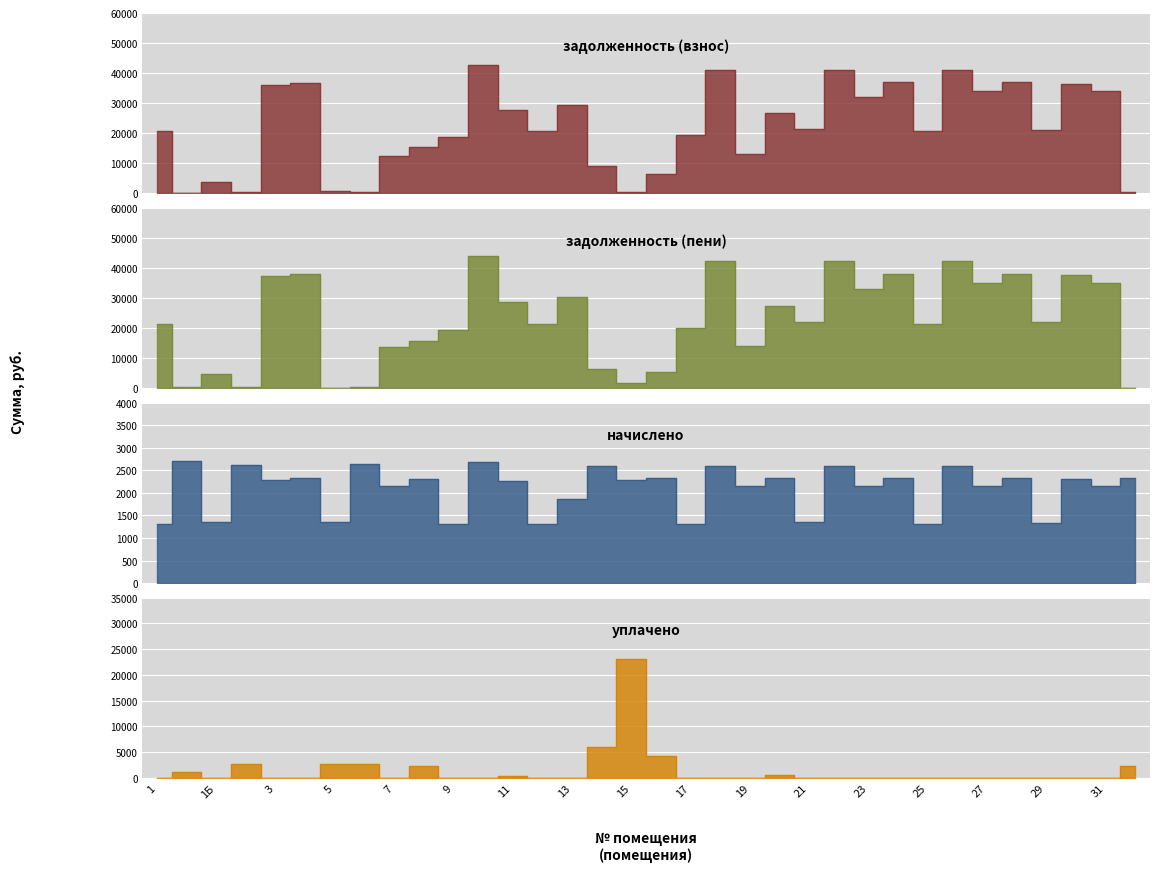

List the series in order of their peak value, lowest first.

начислено, уплачено, задолженность (взнос), задолженность (пени)